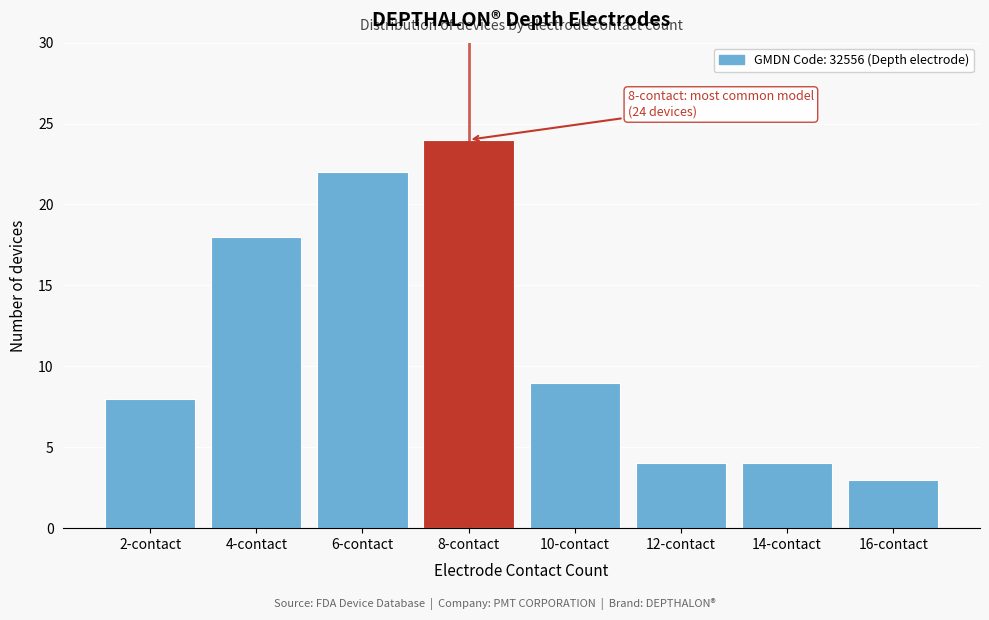

Reading left to right, what are all the values shown in this chart?

2-contact=8	4-contact=18	6-contact=22	8-contact=24	10-contact=9	12-contact=4	14-contact=4	16-contact=3